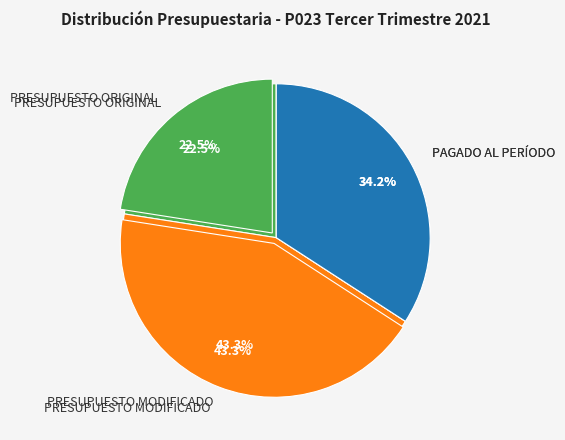

Rank the categories by value from lowest to highest.

PRESUPUESTO ORIGINAL, PAGADO AL PERÍODO, PRESUPUESTO MODIFICADO